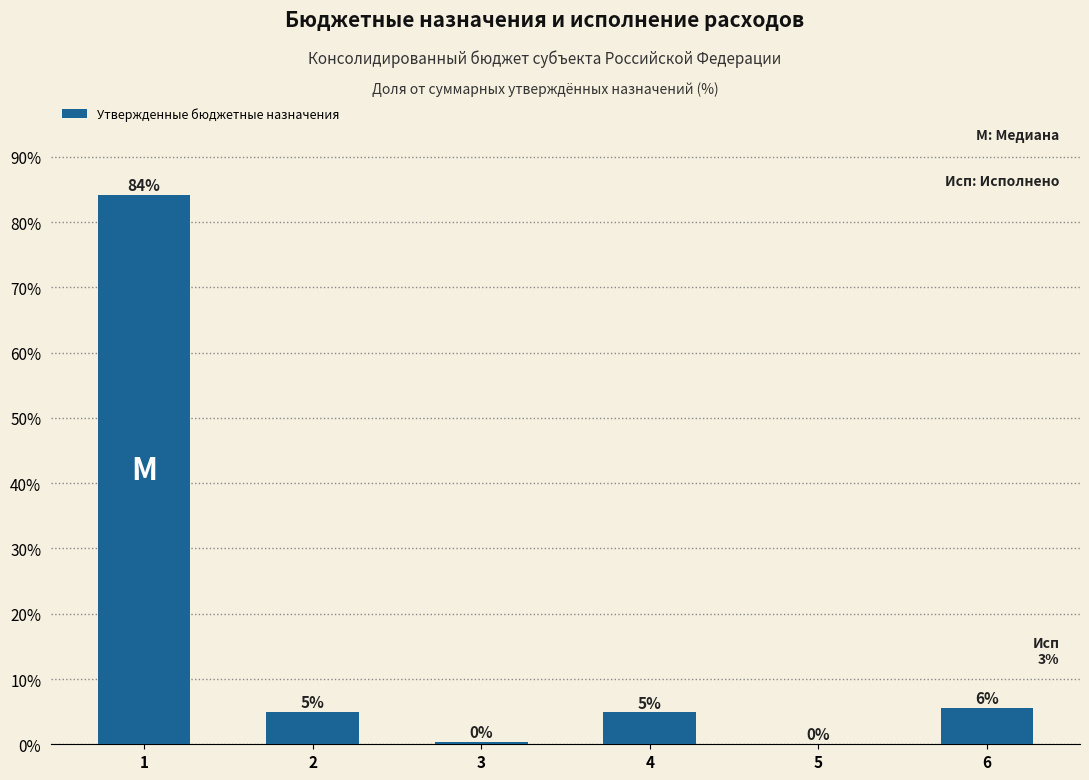

Count the number of values greater than 4.

4